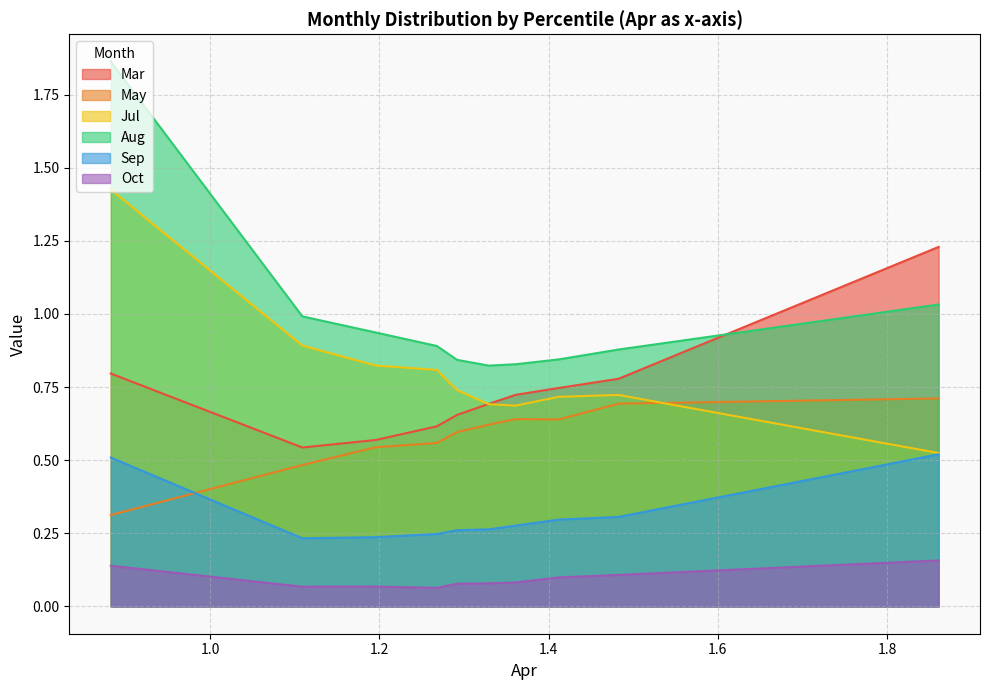

What is the difference between the second highest and minimum values in the Sep series?

0.3